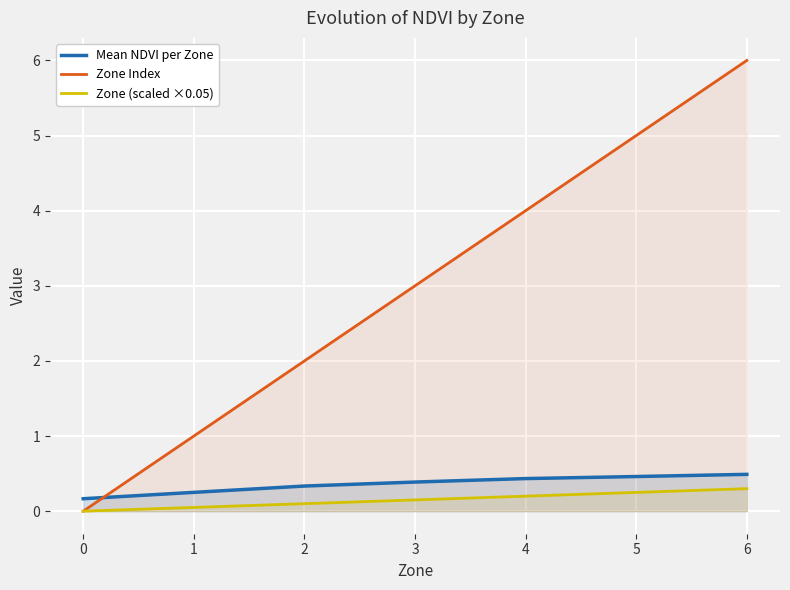

Reading right to left, what are all the values shown in this chart?

Mean NDVI per Zone: 6=0.5	5=0.5	4=0.4	3=0.4	2=0.3	1=0.3	0=0.2
Zone Index: 6=6.0	5=5.0	4=4.0	3=3.0	2=2.0	1=1.0	0=0.0
Zone (scaled ×0.05): 6=0.3	5=0.2	4=0.2	3=0.2	2=0.1	1=0.1	0=0.0